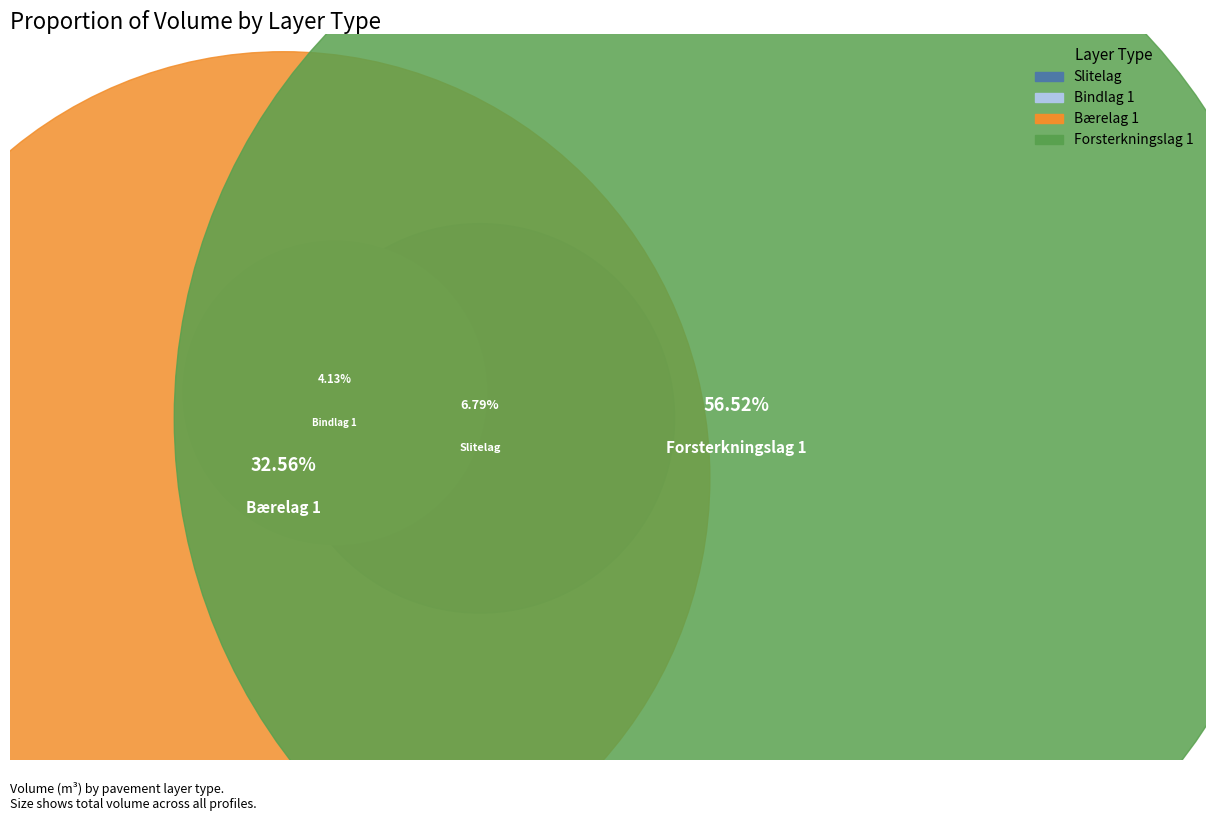

Which slice is the largest?

Forsterkningslag 1